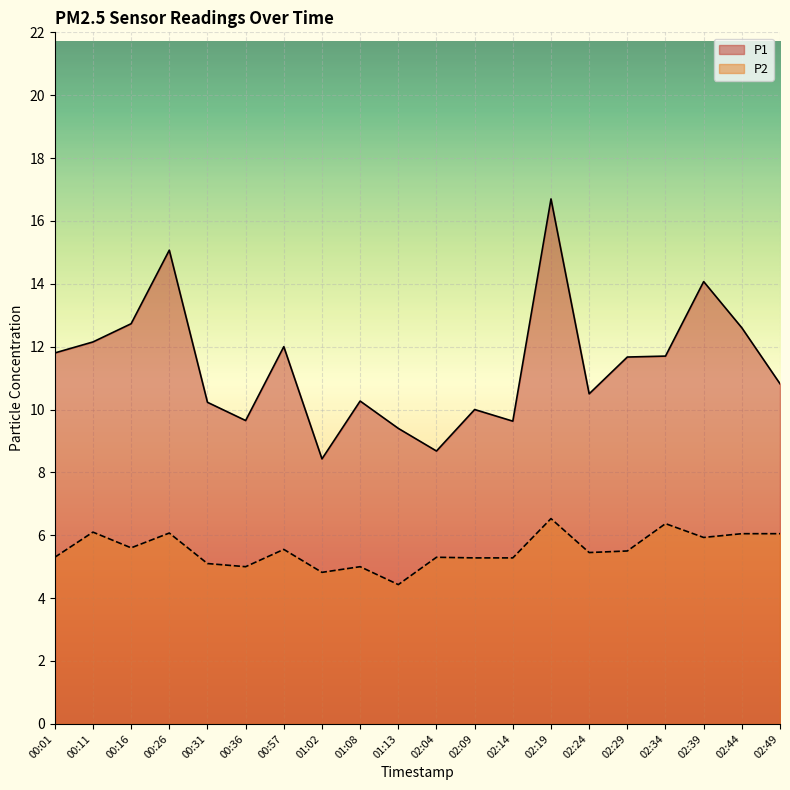

What are all the series names shown in the legend?

P1, P2